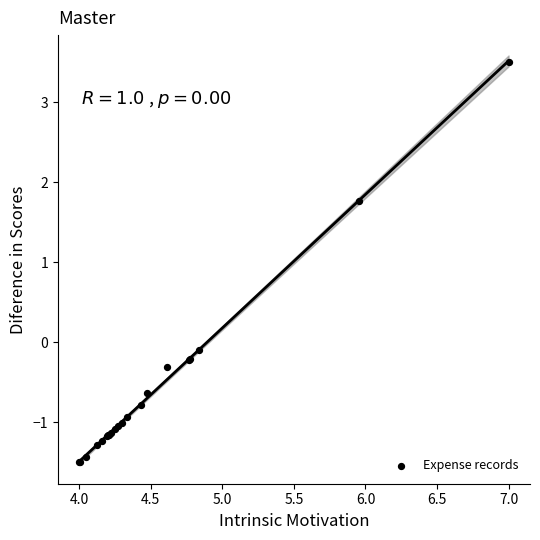

What Y value in the scatter plot is closest to 1?

1.8